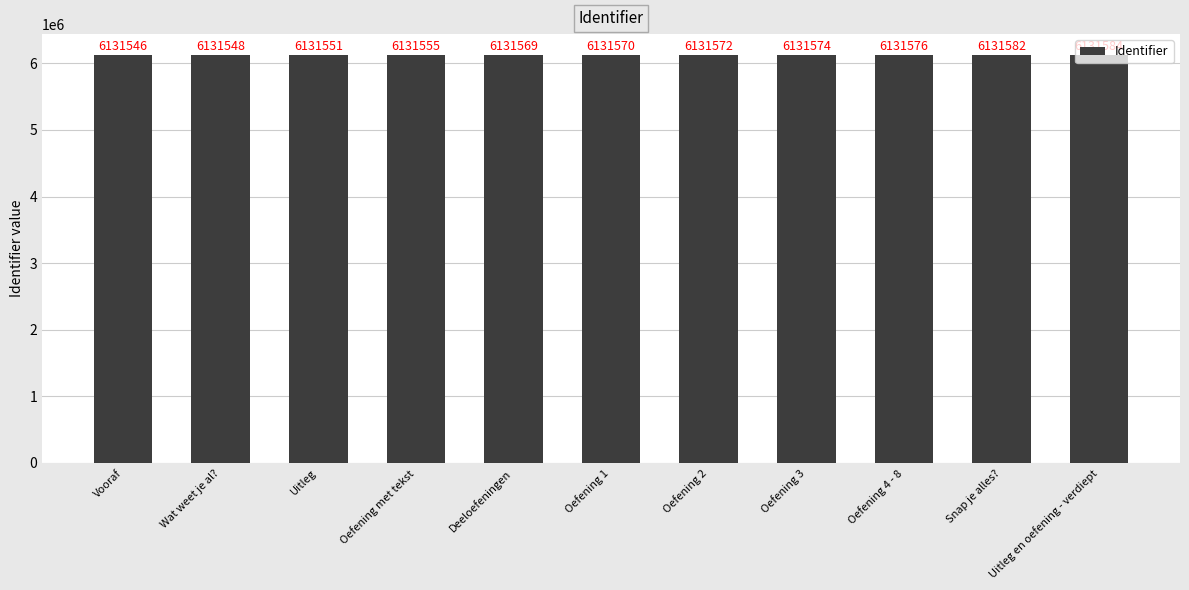

Reading left to right, extract all data points from this chart.

Vooraf=6131546	Wat weet je al?=6131548	Uitleg=6131551	Oefening met tekst=6131555	Deeloefeningen=6131569	Oefening 1=6131570	Oefening 2=6131572	Oefening 3=6131574	Oefening 4 - 8=6131576	Snap je alles?=6131582	Uitleg en oefening - verdiept=6131584